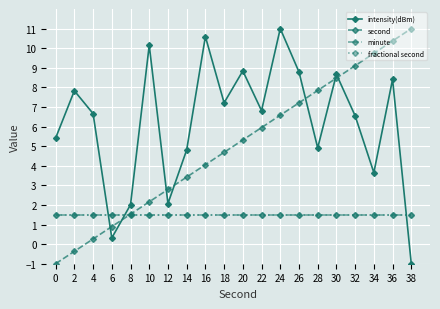

At how many categories does at least one series exceed 2?

19